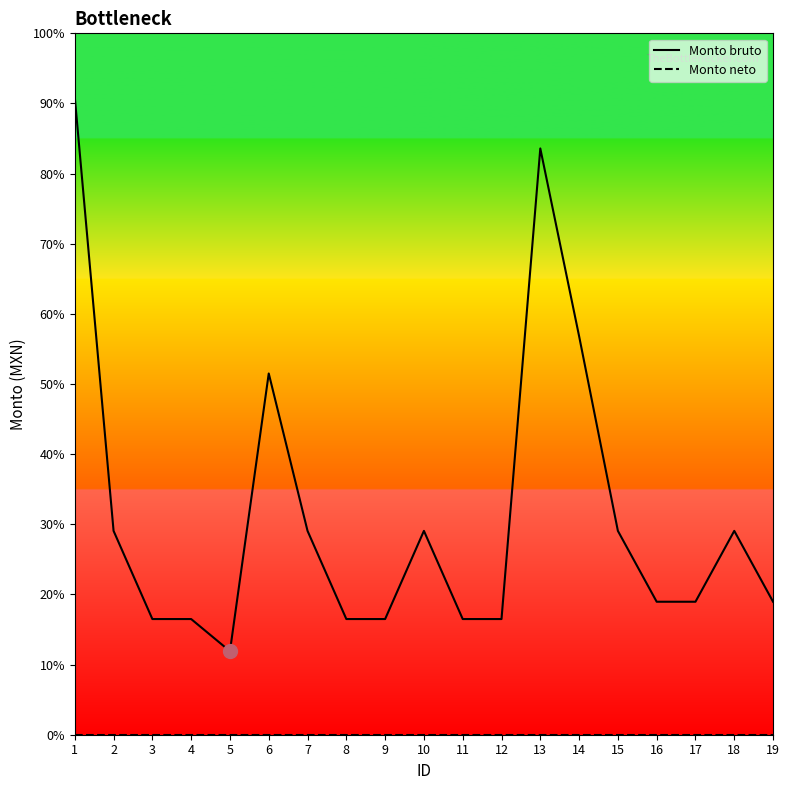

Which series has the widest spread of values?

Monto bruto